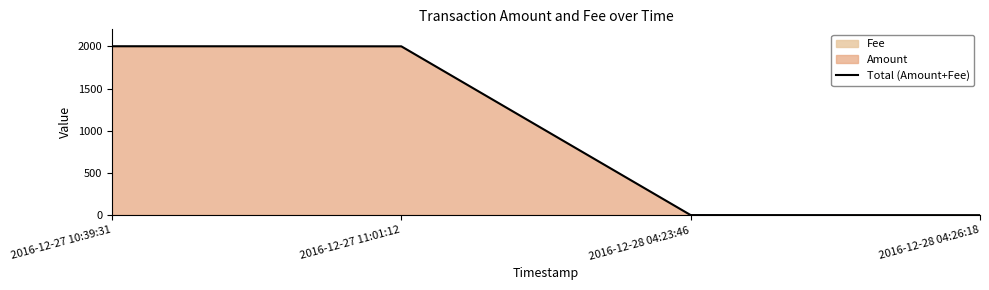

At which label is the value closest to 1001?

2016-12-27 11:01:12